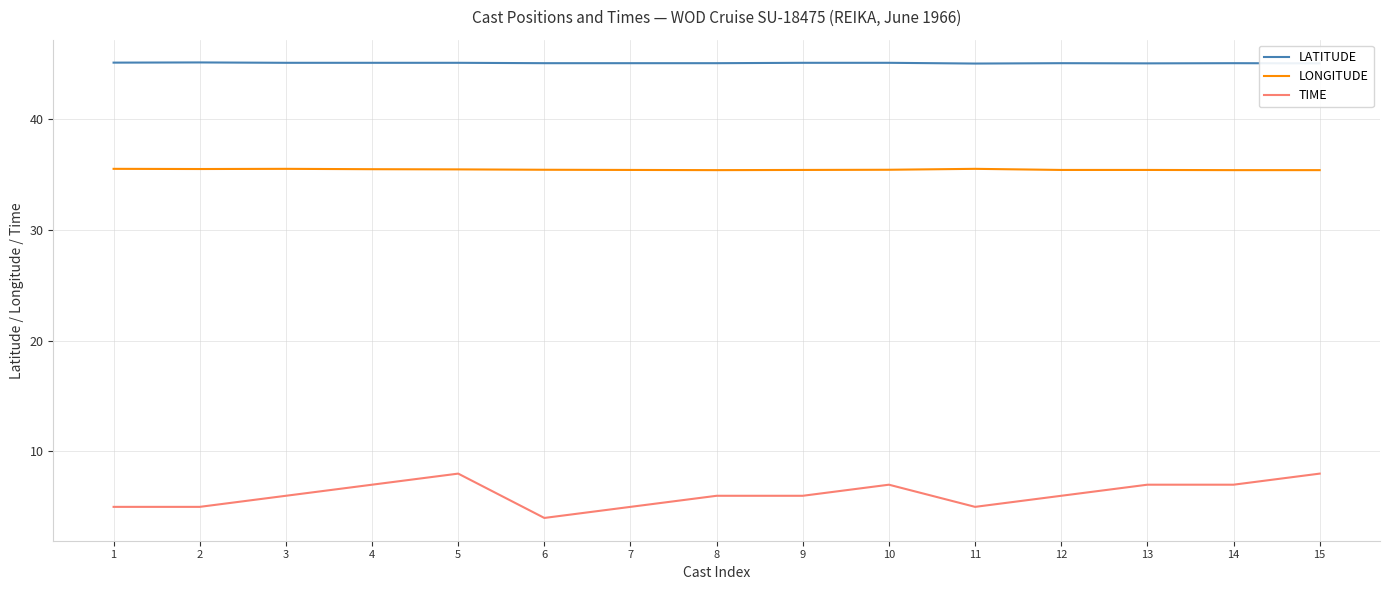

List the series in order of their overall mean, lowest first.

TIME, LONGITUDE, LATITUDE